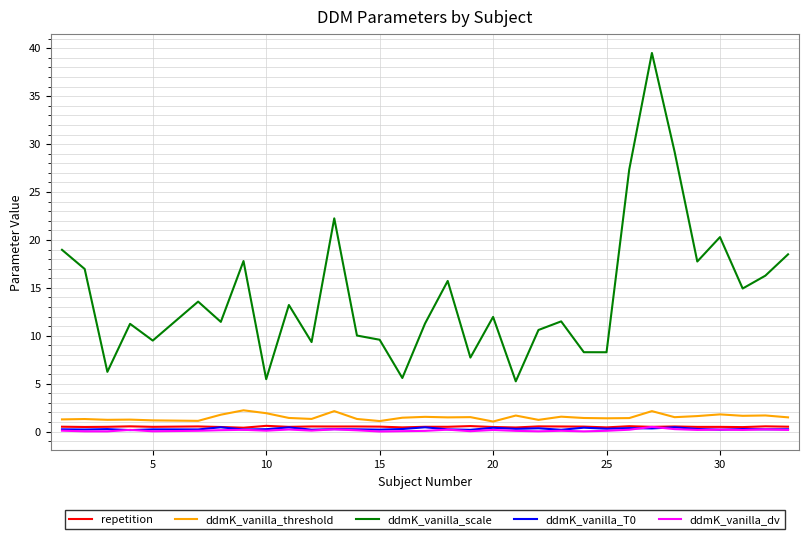

What is the difference between the maximum and second lowest values in the ddmK_vanilla_scale series?

34.0